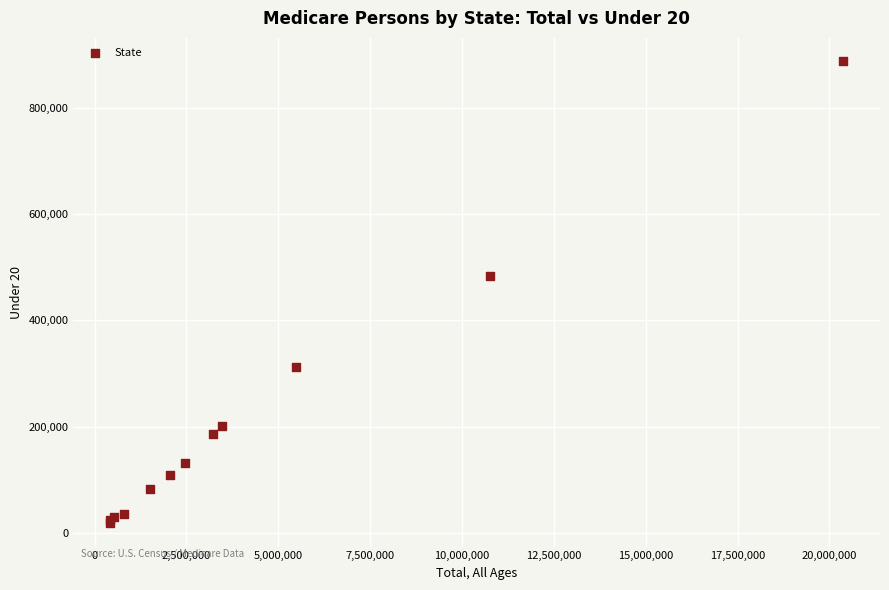

What Y value in the scatter plot is closest to 452827?

482607